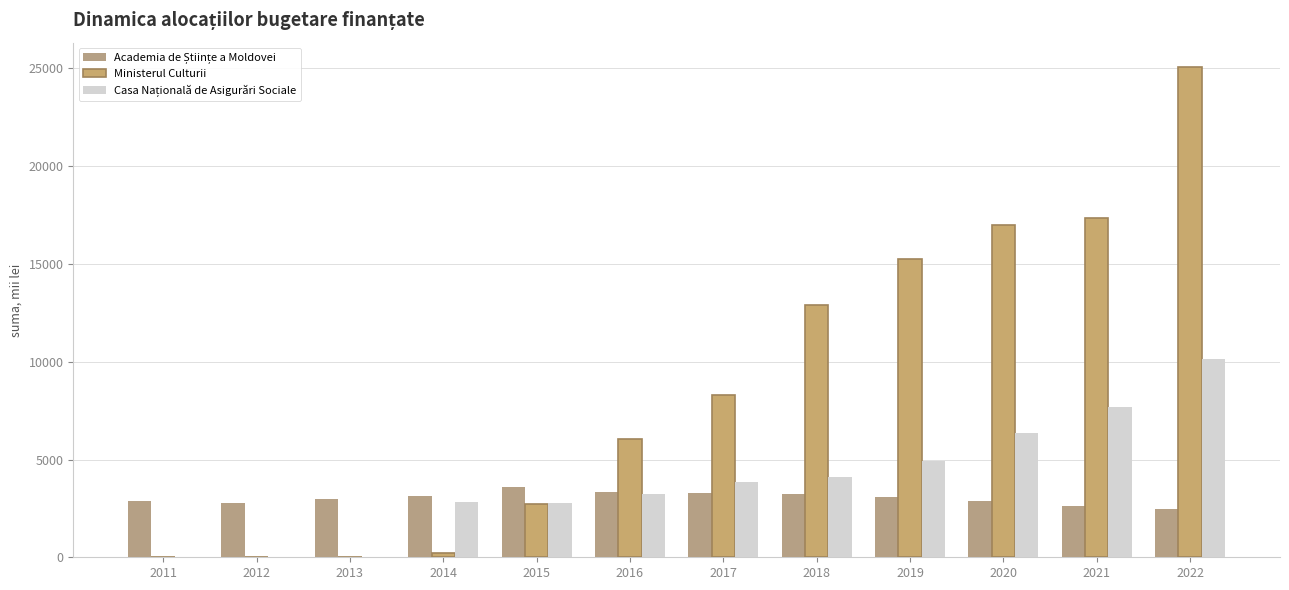

True or false: Casa Națională de Asigurări Sociale has a value of 2761.1 at 2015.

True